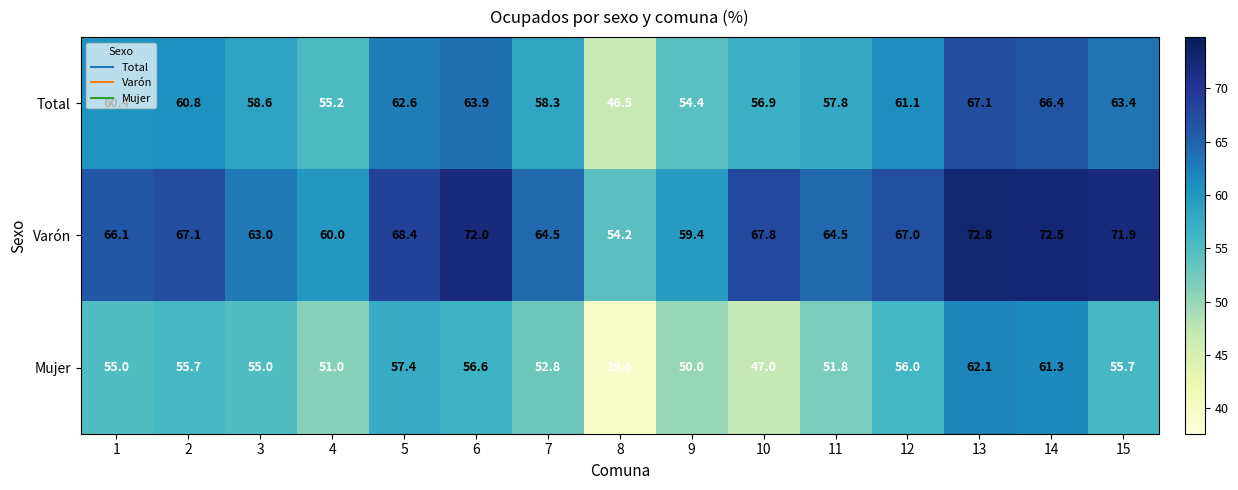

How many categories are shown in the chart?

15